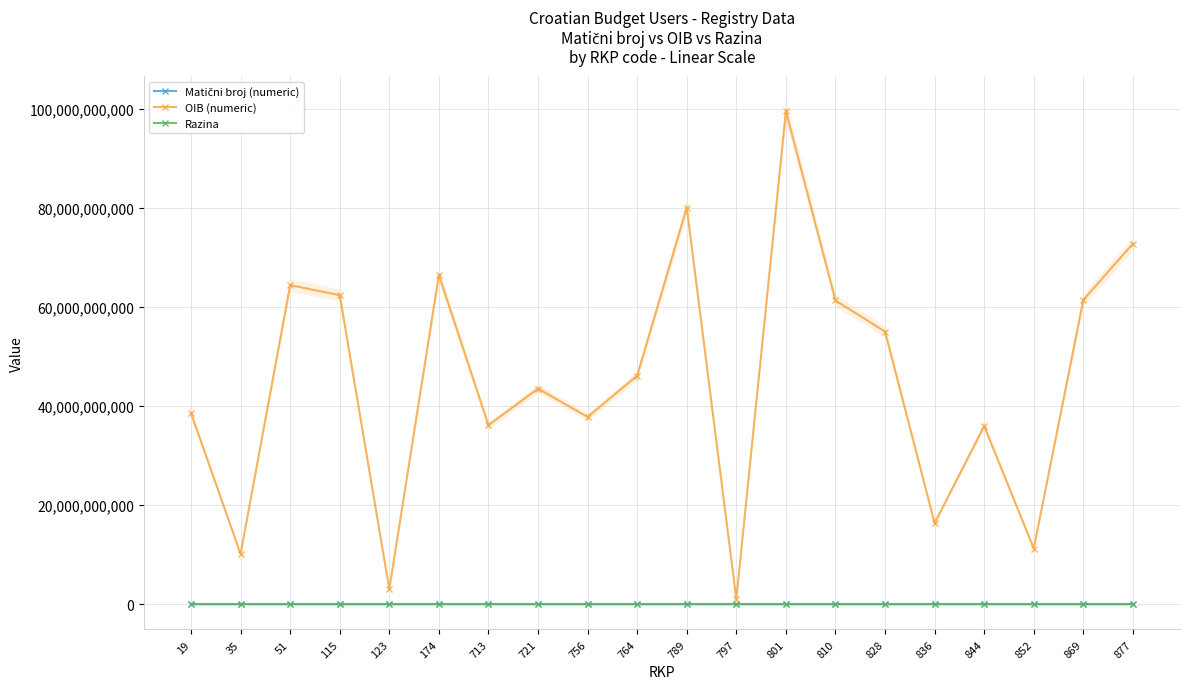

Which category has the highest value in the Matični broj (numeric) series?

836